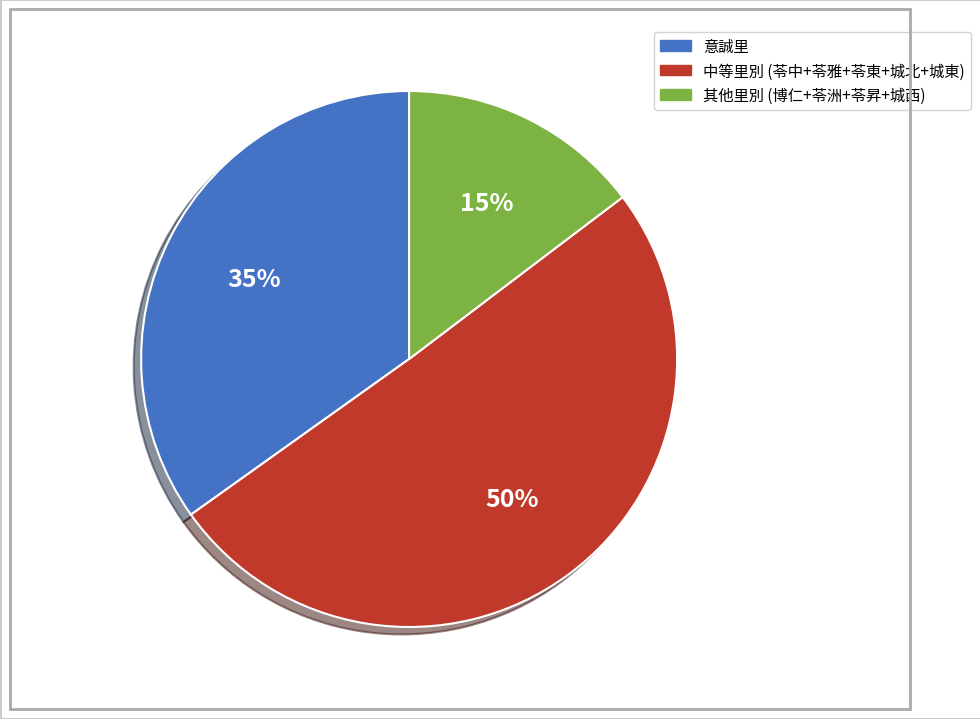

To the nearest percent, what is the average slice percentage?

33%